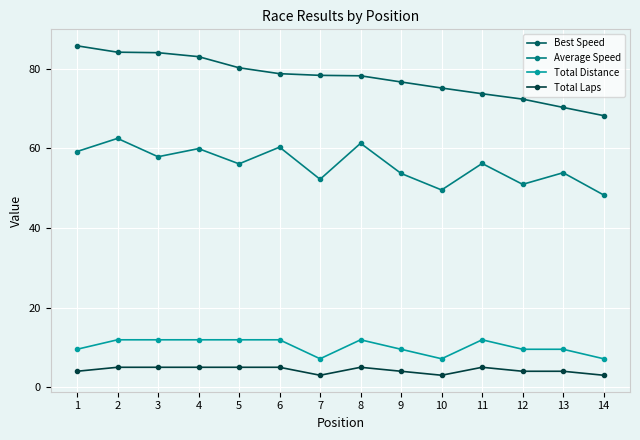

Is the value of Average Speed at 10 greater than the value of Best Speed at 1?

No